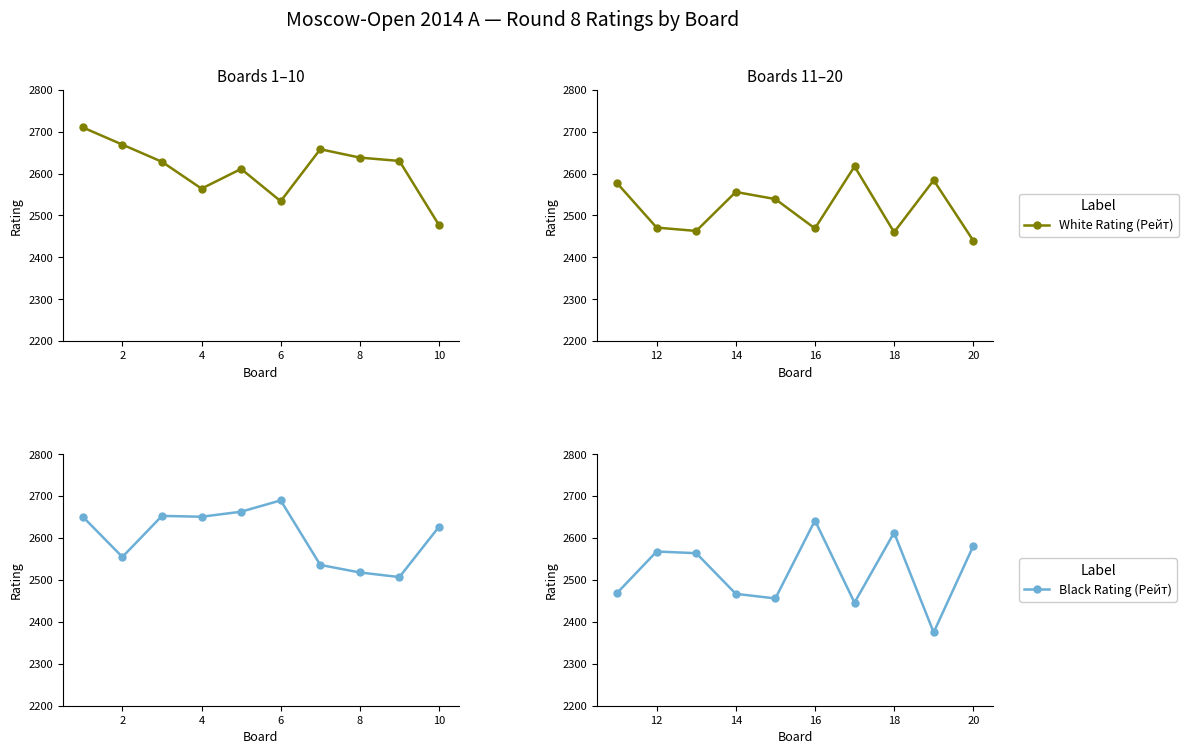

Which series ends up on top after the final intersection of White Rating (Рейт) and Black Rating (Рейт)?

Black Rating (Рейт)